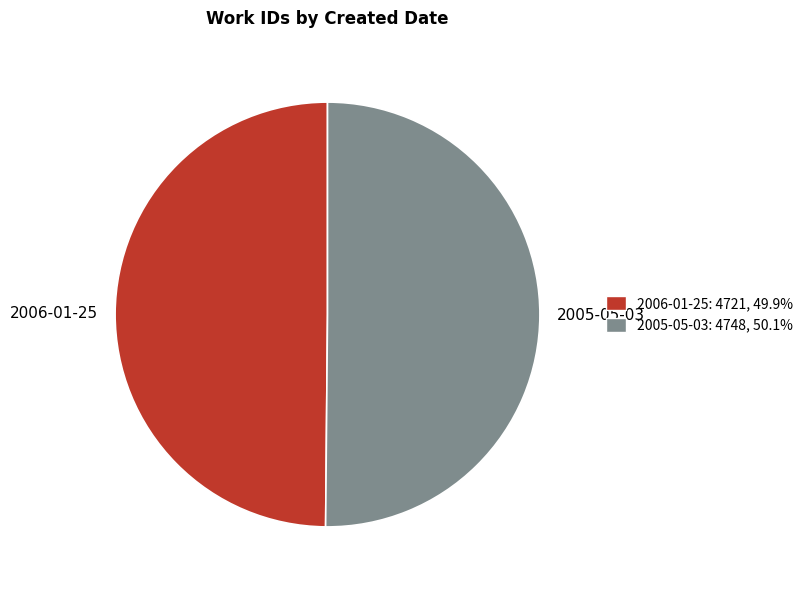

How many segments does this pie chart have?

2